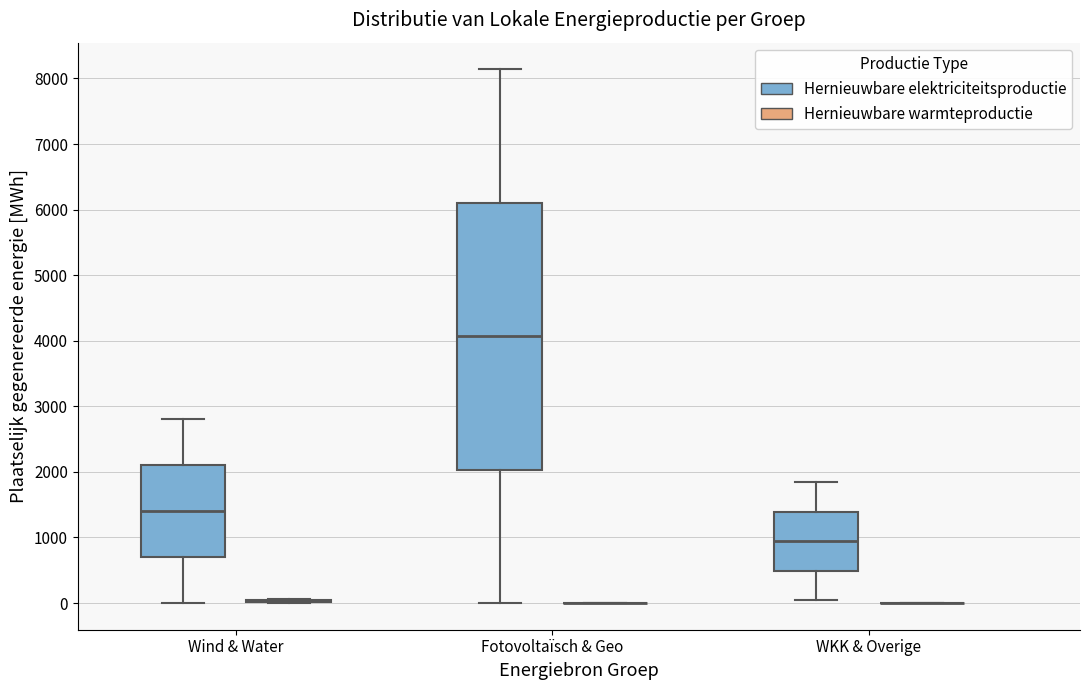

Which box is the tallest, from its lower edge to its upper edge?

Fotovoltaïsch & Geo (Hernieuwbare elektriciteitsproductie)